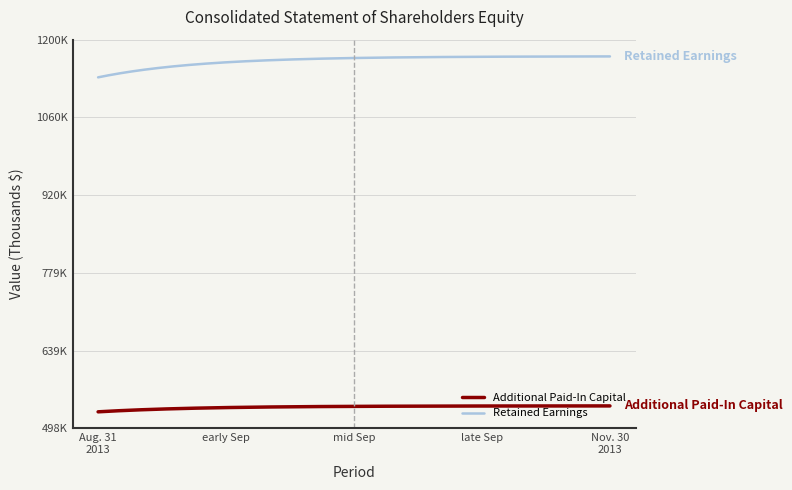

List the series in order of their peak value, highest first.

Retained Earnings, Additional Paid-In Capital